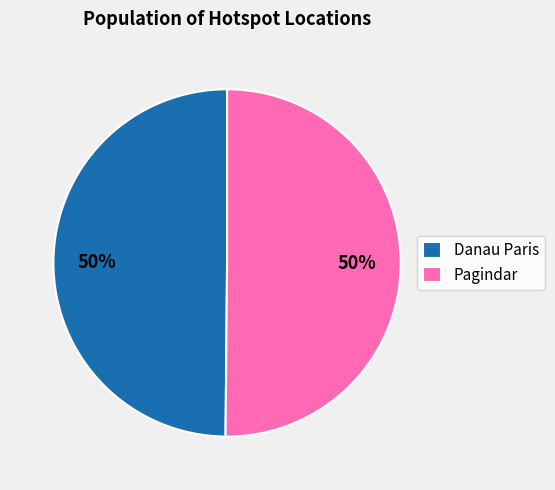

To the nearest percent, what portion does Pagindar represent?

50%